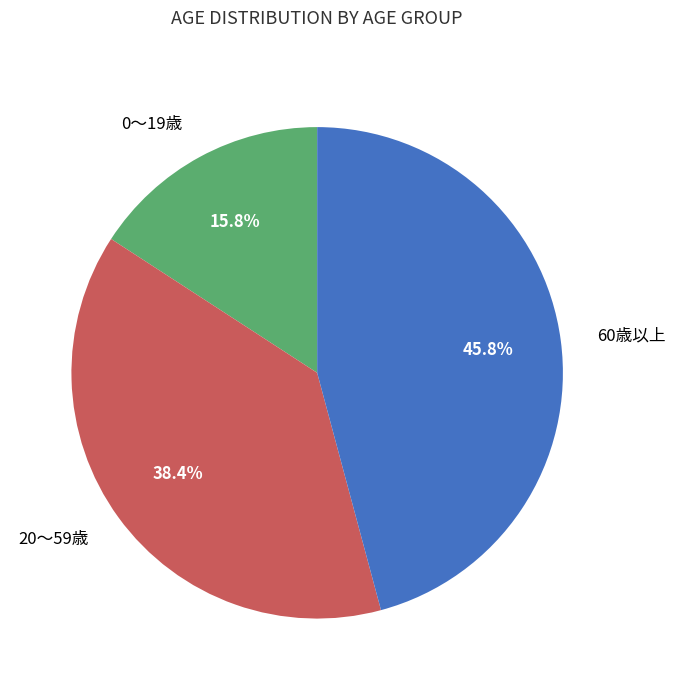

What is the largest slice in the pie chart?

60歳以上